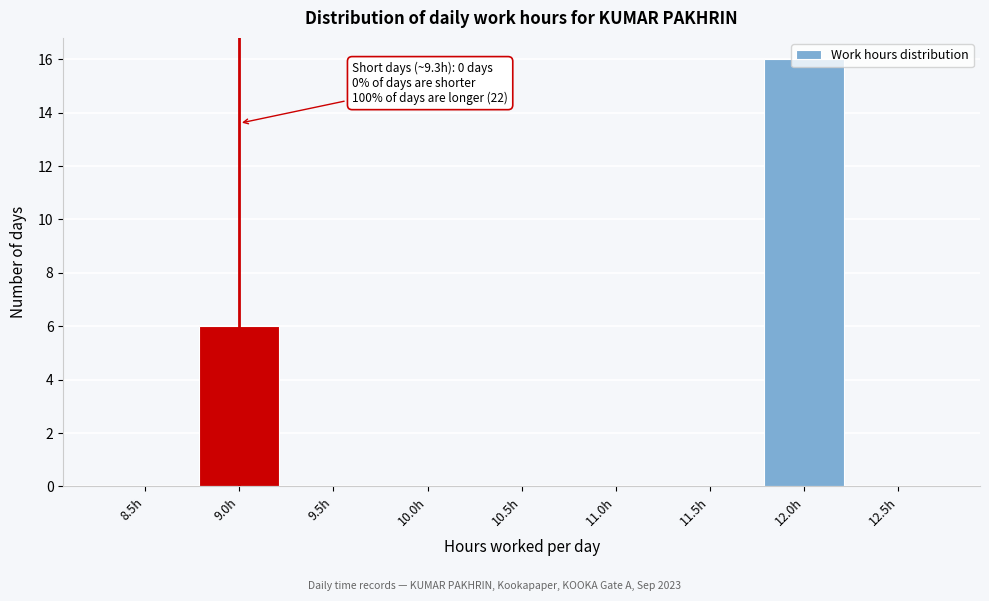

True or false: the data shows 0 at 11.0h.

True